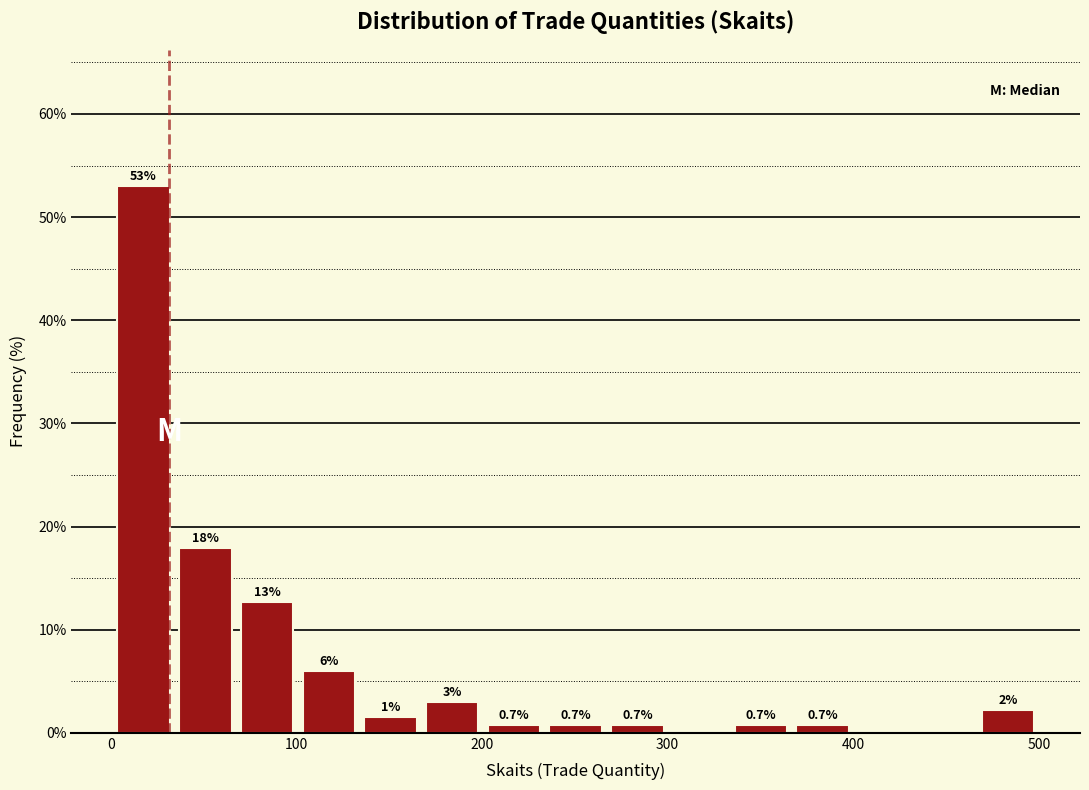

Read against the x-axis, roughly where is the centre of the tallest bar?

20